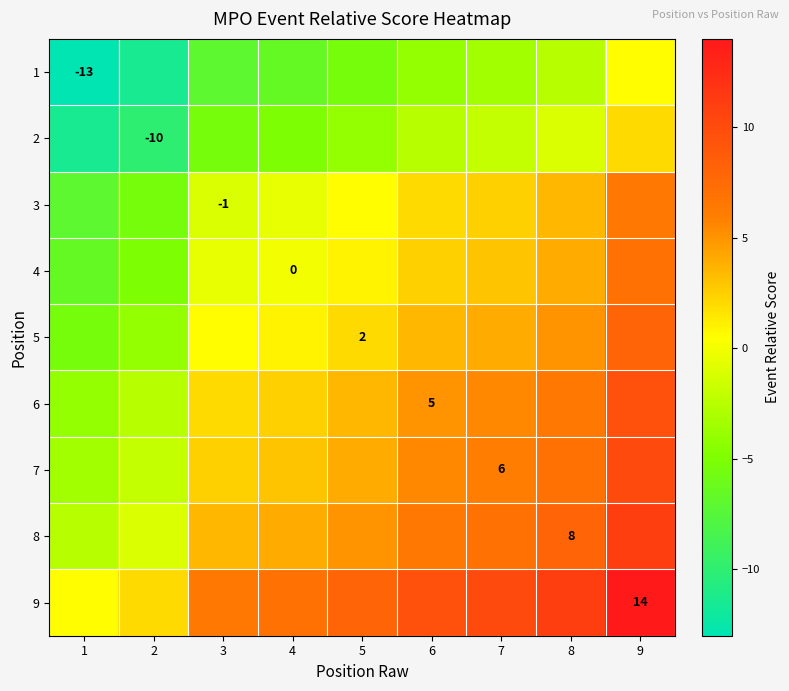

How many negative values does the 1 series have?

8